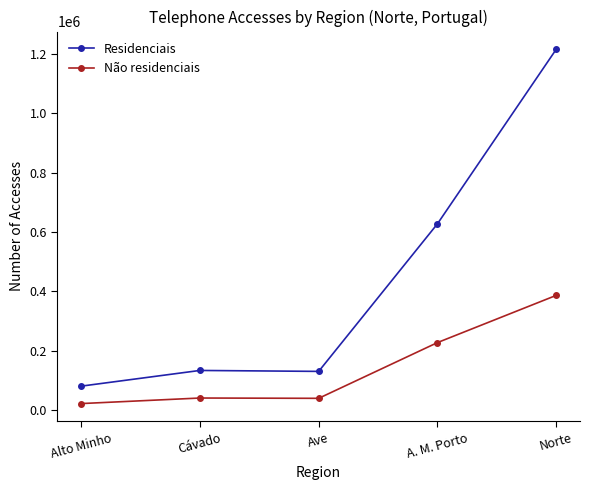

What is the maximum value for Não residenciais?

386066